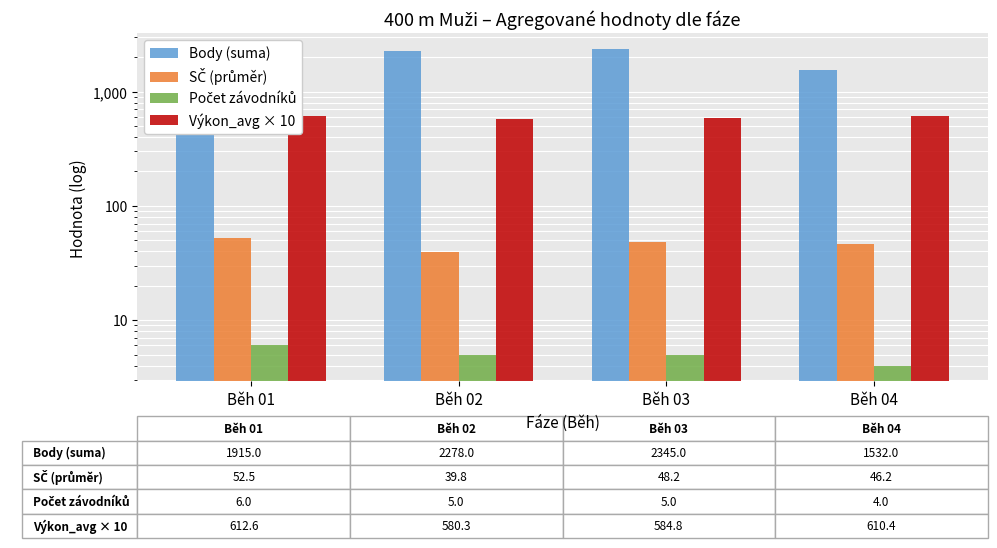

Are the bars grouped side by side (vs. stacked)?

Yes